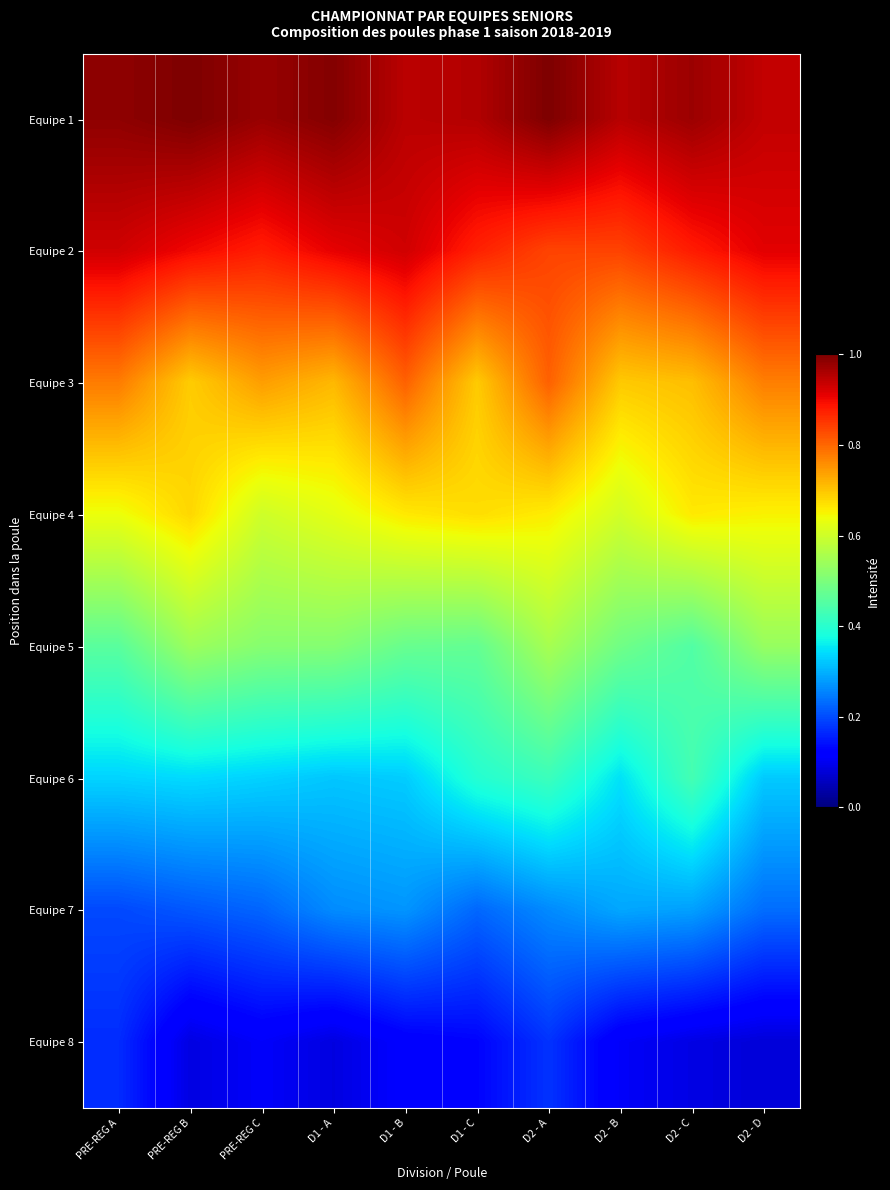

Reading left to right, what are all the values shown in this chart?

Equipe 1: PRE-REG A=1.0	PRE-REG B=1.0	PRE-REG C=1.0	D1 - A=1.0	D1 - B=0.9	D1 - C=1.0	D2 - A=1.0	D2 - B=1.0	D2 - C=1.0	D2 - D=0.9
Equipe 2: PRE-REG A=0.9	PRE-REG B=0.9	PRE-REG C=0.9	D1 - A=0.9	D1 - B=0.9	D1 - C=0.9	D2 - A=0.8	D2 - B=0.8	D2 - C=0.9	D2 - D=0.9
Equipe 3: PRE-REG A=0.8	PRE-REG B=0.7	PRE-REG C=0.7	D1 - A=0.7	D1 - B=0.8	D1 - C=0.7	D2 - A=0.8	D2 - B=0.7	D2 - C=0.7	D2 - D=0.8
Equipe 4: PRE-REG A=0.6	PRE-REG B=0.7	PRE-REG C=0.6	D1 - A=0.6	D1 - B=0.7	D1 - C=0.7	D2 - A=0.7	D2 - B=0.6	D2 - C=0.7	D2 - D=0.7
Equipe 5: PRE-REG A=0.5	PRE-REG B=0.5	PRE-REG C=0.5	D1 - A=0.5	D1 - B=0.5	D1 - C=0.5	D2 - A=0.6	D2 - B=0.5	D2 - C=0.4	D2 - D=0.5
Equipe 6: PRE-REG A=0.3	PRE-REG B=0.3	PRE-REG C=0.3	D1 - A=0.3	D1 - B=0.3	D1 - C=0.4	D2 - A=0.4	D2 - B=0.3	D2 - C=0.4	D2 - D=0.3
Equipe 7: PRE-REG A=0.2	PRE-REG B=0.2	PRE-REG C=0.2	D1 - A=0.3	D1 - B=0.3	D1 - C=0.2	D2 - A=0.3	D2 - B=0.3	D2 - C=0.3	D2 - D=0.2
Equipe 8: PRE-REG A=0.2	PRE-REG B=0.1	PRE-REG C=0.1	D1 - A=0.1	D1 - B=0.1	D1 - C=0.1	D2 - A=0.2	D2 - B=0.1	D2 - C=0.1	D2 - D=0.1